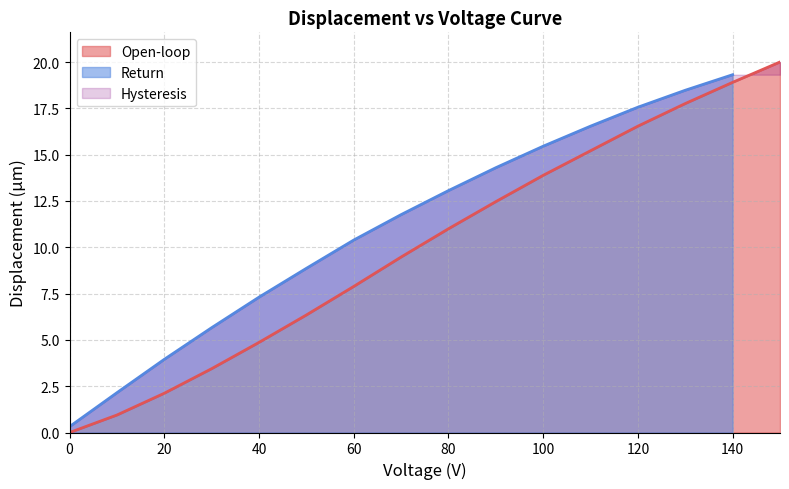

True or false: Open-loop has more than 2 points higher than both neighbors.

False